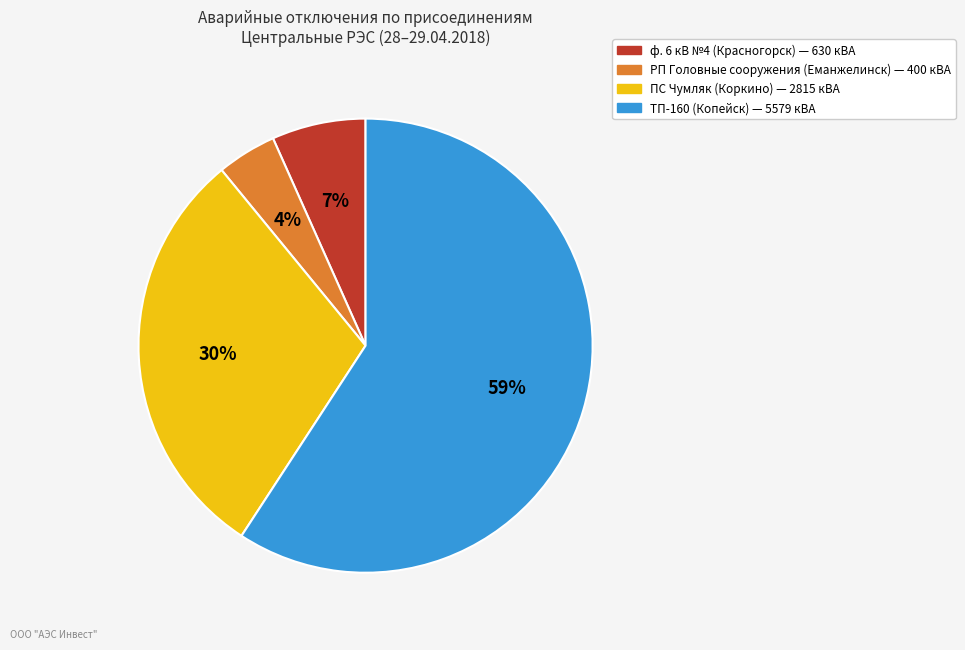

To the nearest percent, what is the difference between the largest and smallest slice percentages?

55%